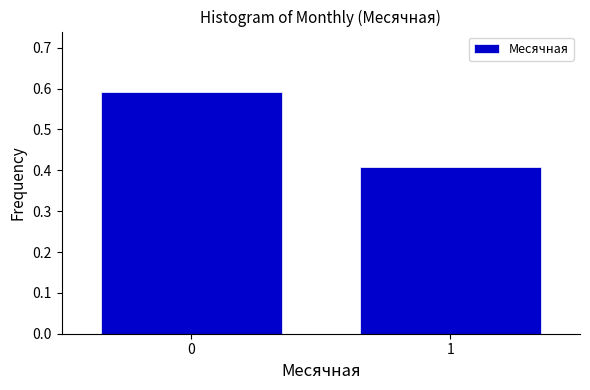

Rank the categories by value from lowest to highest.

1, 0